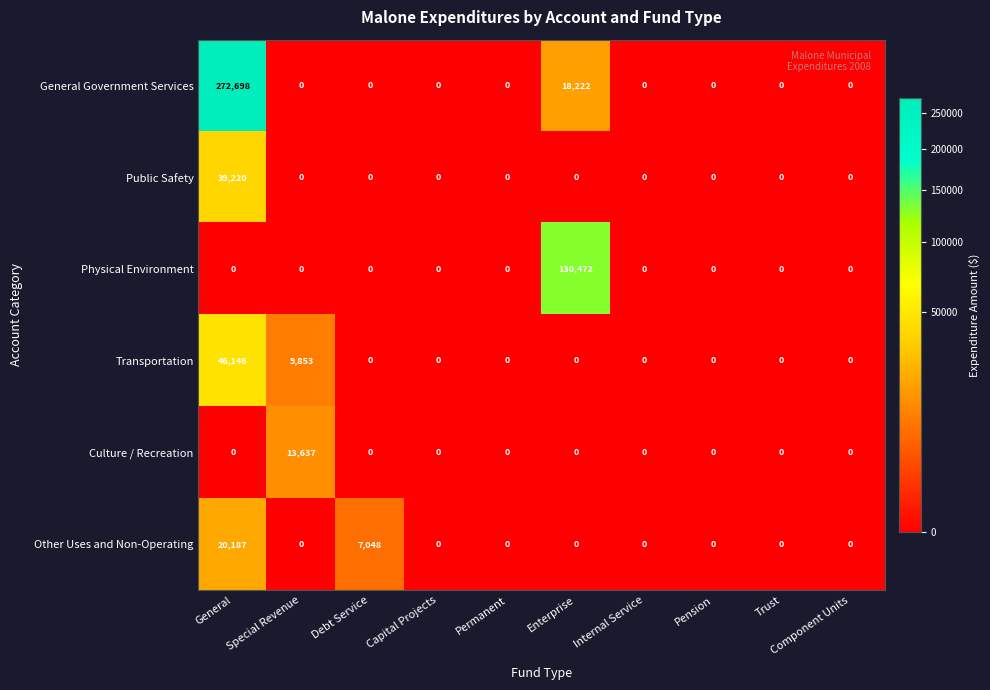

What is the difference between the maximum and minimum values in the Public Safety series?

39220